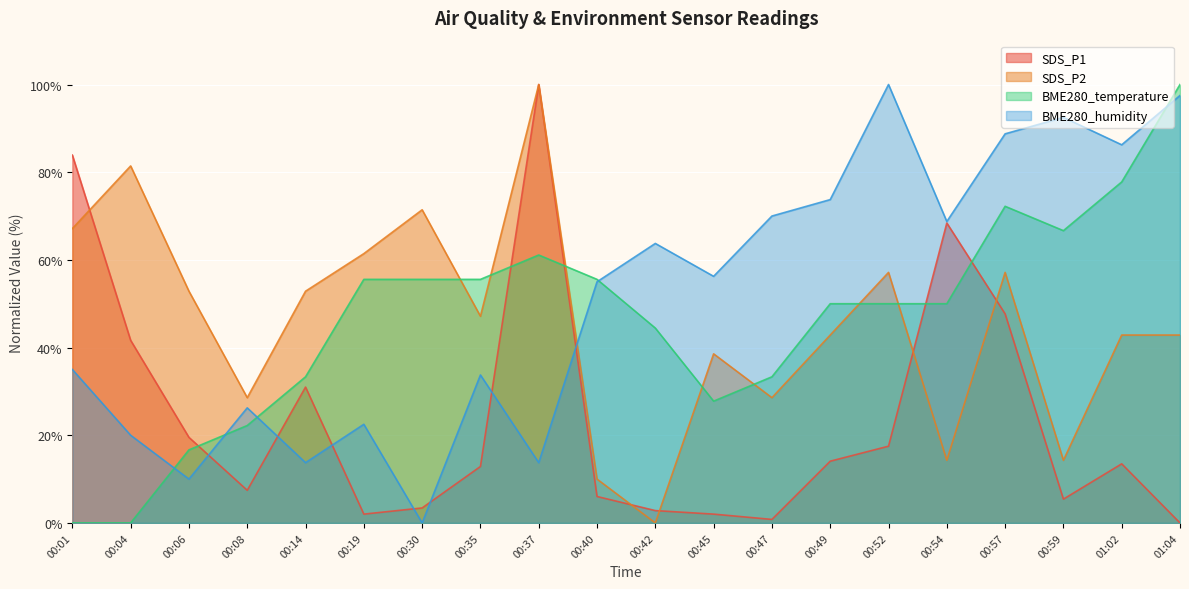

At which category does SDS_P2 reach its first local peak?

00:04